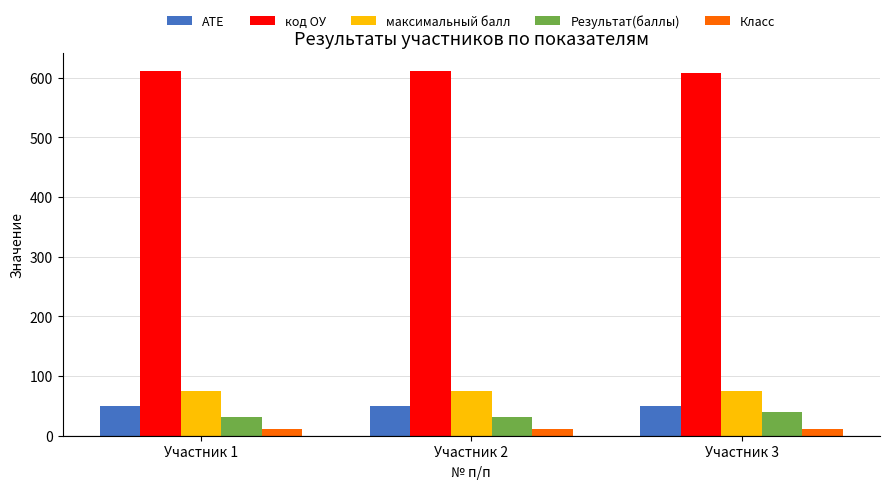

Are the bars horizontal?

No